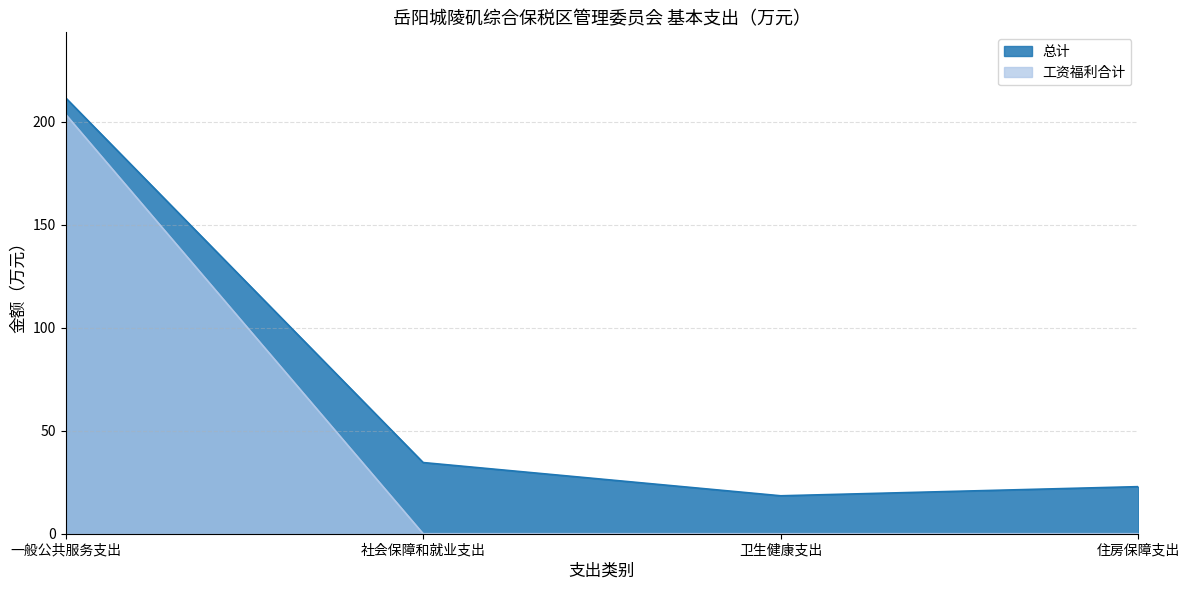

Does the chart have visible grid lines?

Yes